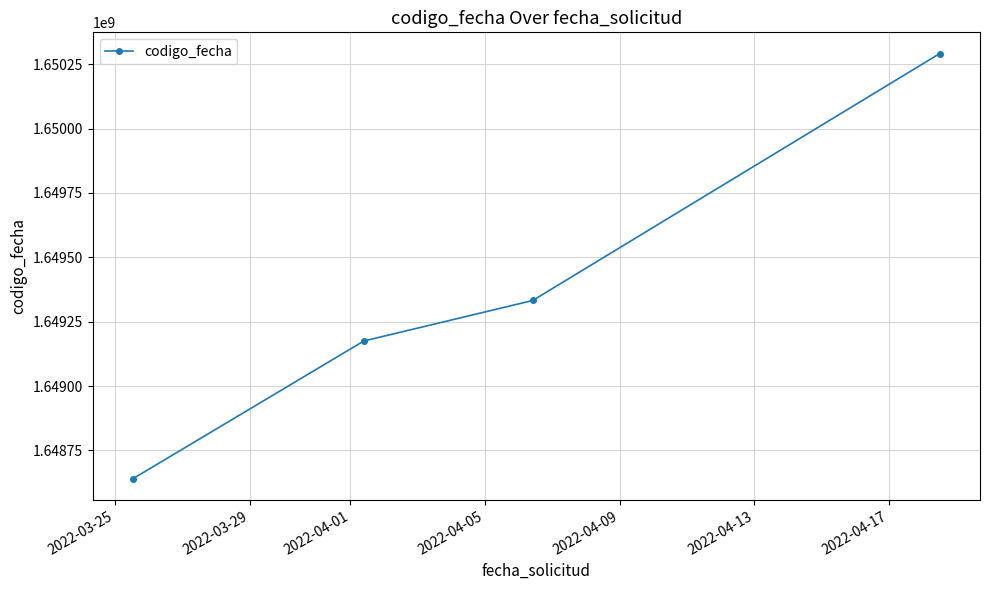

What is the maximum value shown in the chart?

1650291738